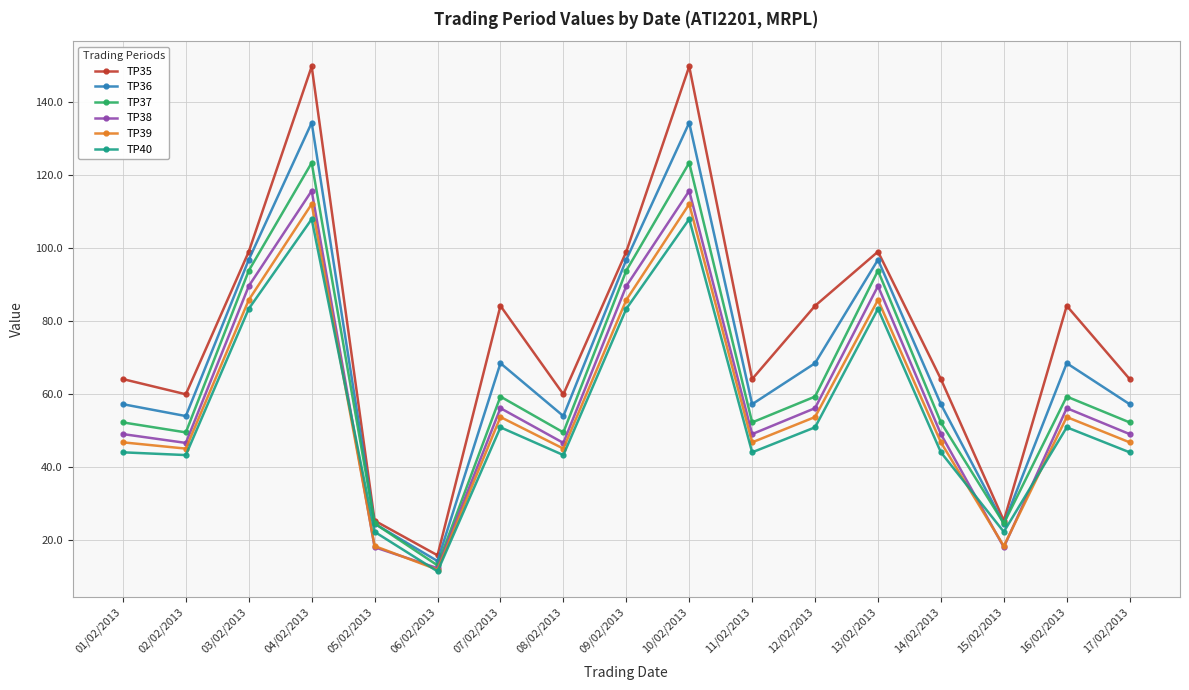

The TP40 series shows 51.0 at 07/02/2013. True or false?

True